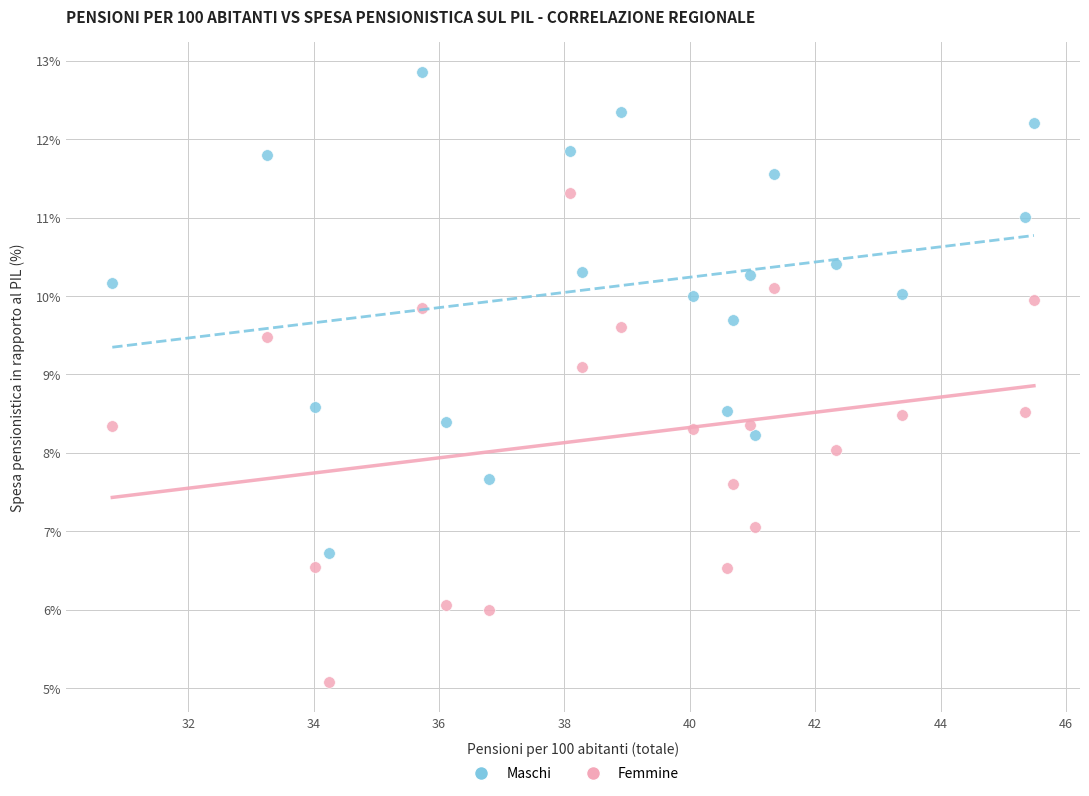

Across all data points, what is the range of Y values (max minus min)?

7.8